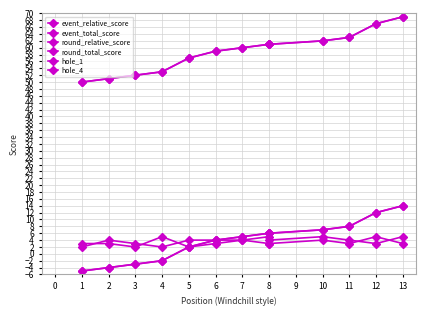

How many interior local peaks does the hole_1 series have?

4